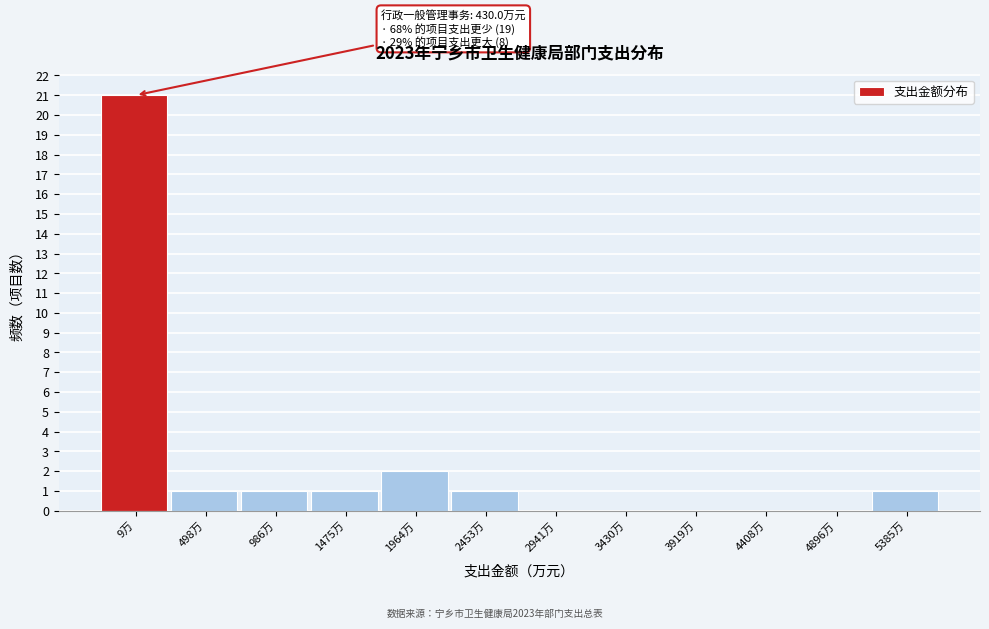

Reading right to left, list all the values displayed in this chart.

5385万=1	4896万=0	4408万=0	3919万=0	3430万=0	2941万=0	2453万=1	1964万=2	1475万=1	986万=1	498万=1	9万=21